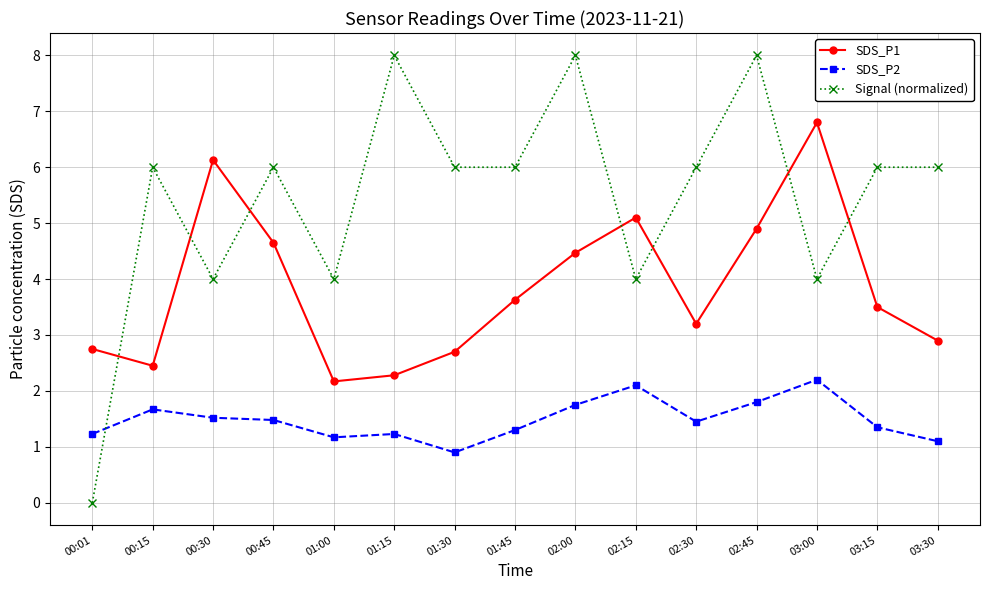

At which category is the sum across all series the highest?

02:45